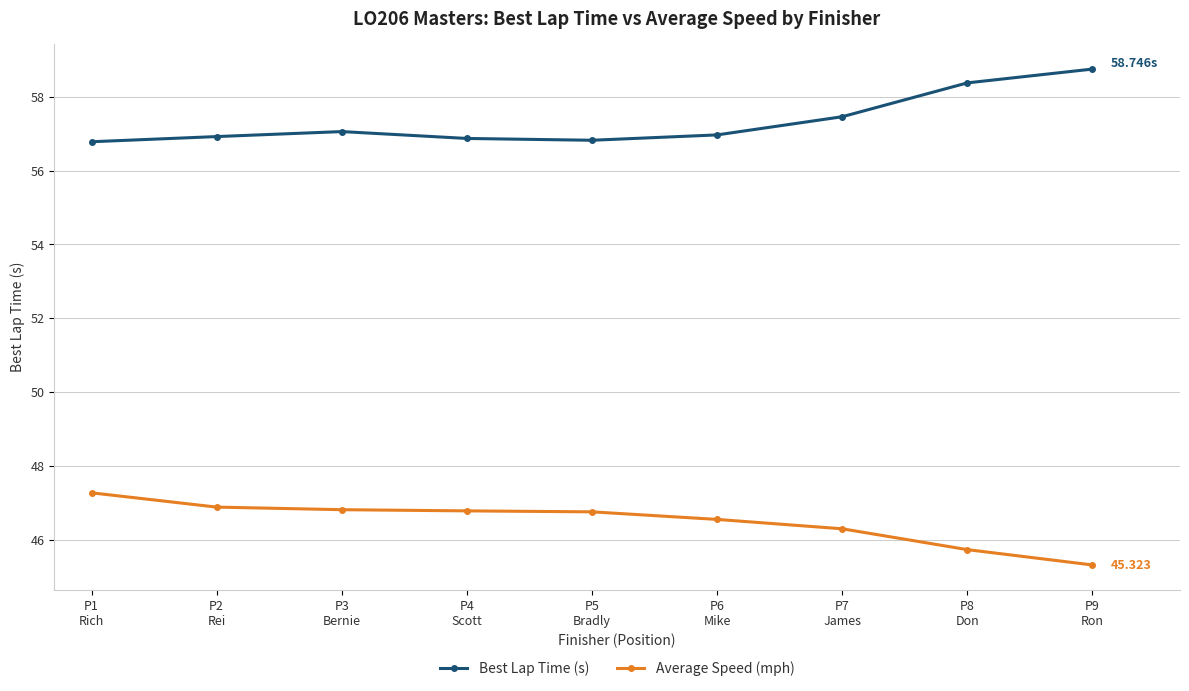

True or false: Best Lap Time (s) and Average Speed (mph) intersect in this chart.

False